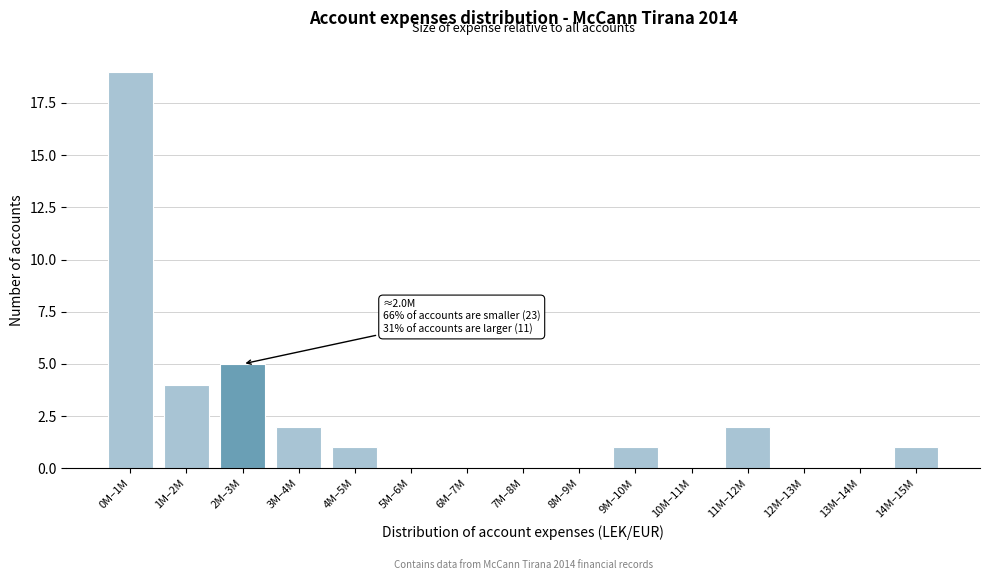

Reading right to left, transcribe all the data shown in this chart.

14M–15M=1	13M–14M=0	12M–13M=0	11M–12M=2	10M–11M=0	9M–10M=1	8M–9M=0	7M–8M=0	6M–7M=0	5M–6M=0	4M–5M=1	3M–4M=2	2M–3M=5	1M–2M=4	0M–1M=19